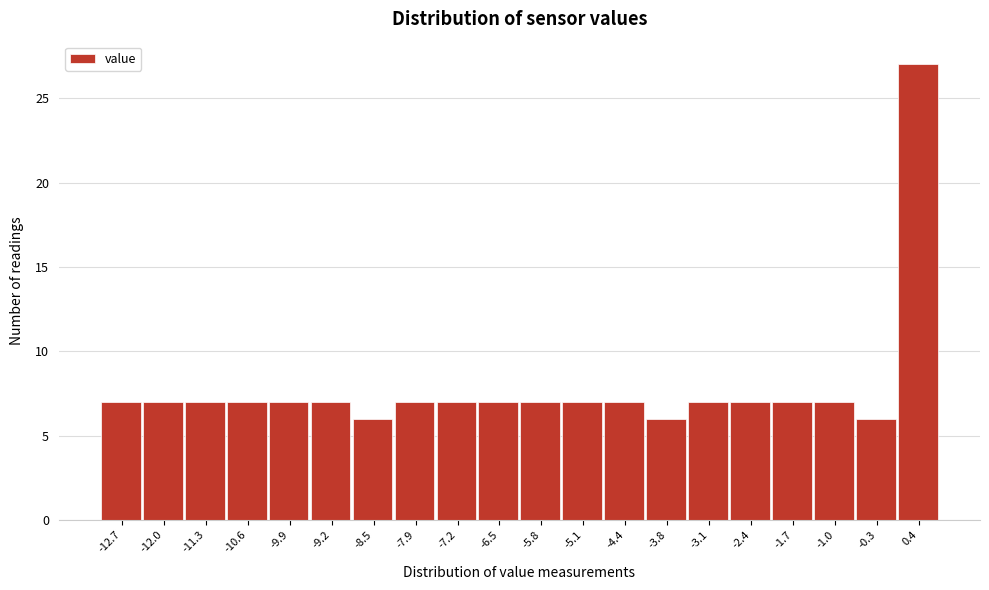

Reading left to right, transcribe this chart: for each bar, give the range it covers on the x-axis and its height. Neither the bar edges nor the heights are printed on the chart, so give them approximately, as read against the axes.

-13.0 to -12.3: 7
-12.3 to -11.6: 7
-11.6 to -10.9: 7
-10.9 to -10.3: 7
-10.3 to -9.6: 7
-9.6 to -8.9: 7
-8.9 to -8.2: 6
-8.2 to -7.5: 7
-7.5 to -6.8: 7
-6.8 to -6.1: 7
-6.1 to -5.5: 7
-5.5 to -4.8: 7
-4.8 to -4.1: 7
-4.1 to -3.4: 6
-3.4 to -2.7: 7
-2.7 to -2.0: 7
-2.0 to -1.4: 7
-1.4 to -0.7: 7
-0.7 to 0.0: 6
0.0 to 0.7: 27